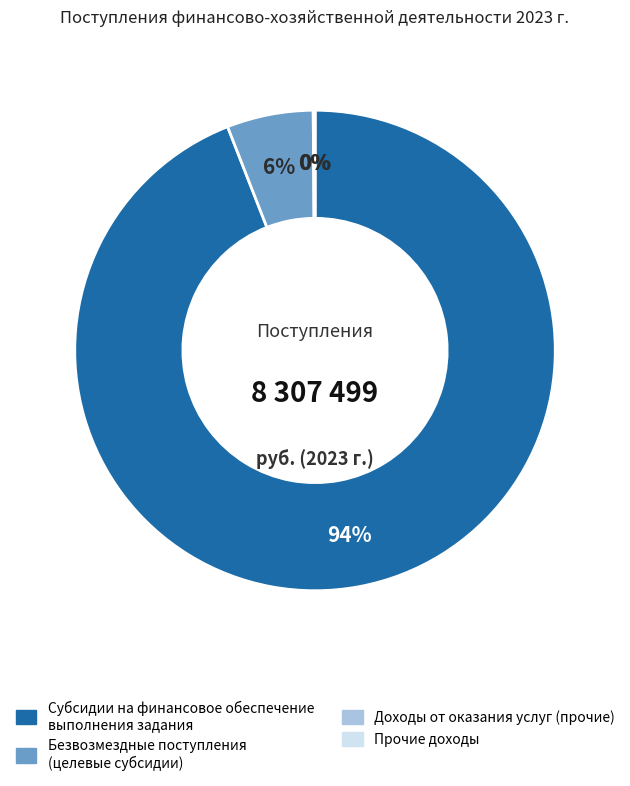

Is it true that Прочие доходы is 1% of the pie?

False